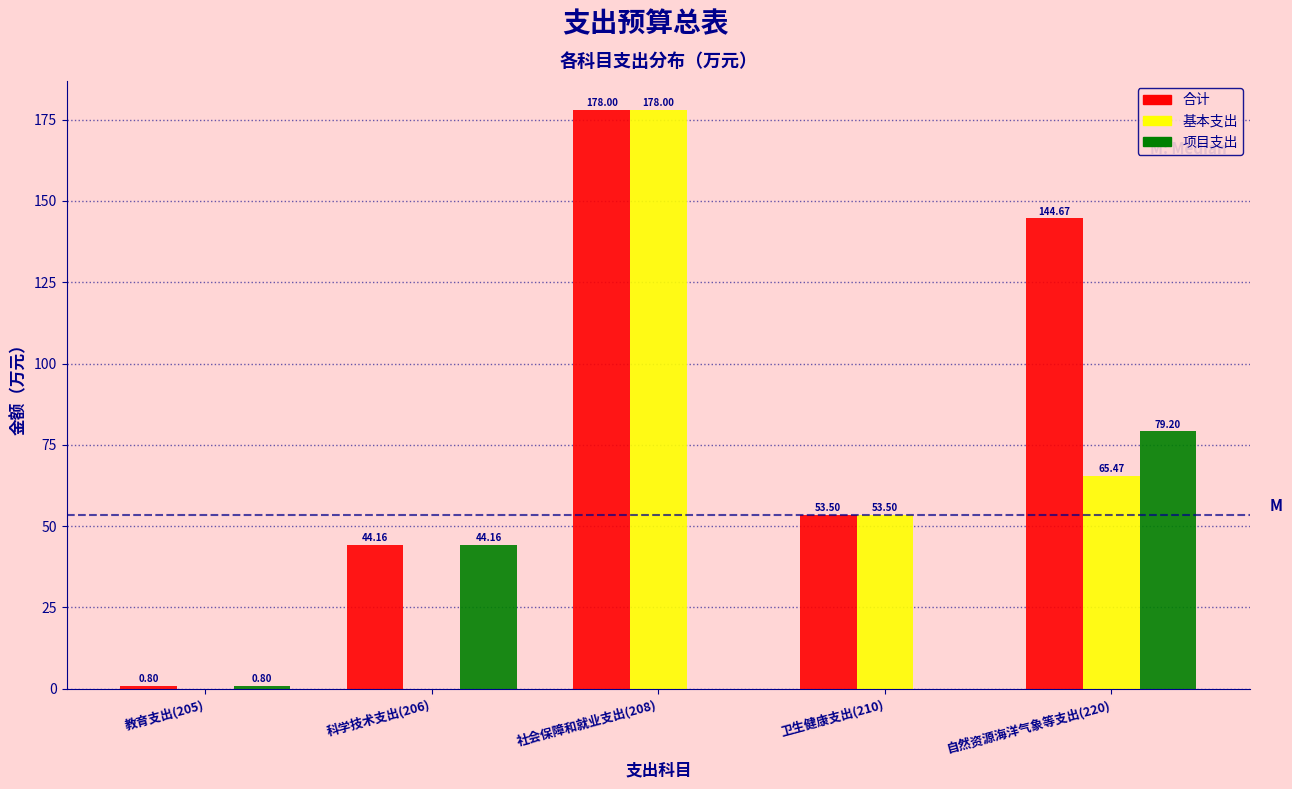

What is the sum of all 合计 values?

421.1